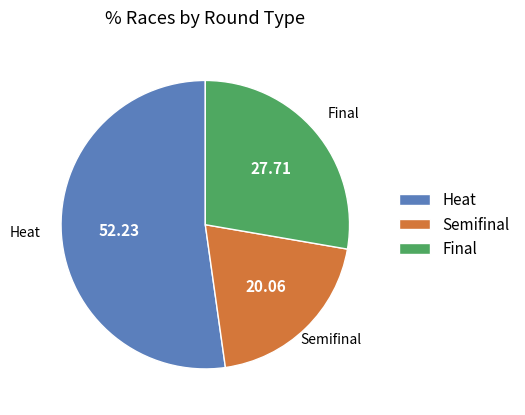

Does Semifinal account for over 50% of the chart?

No